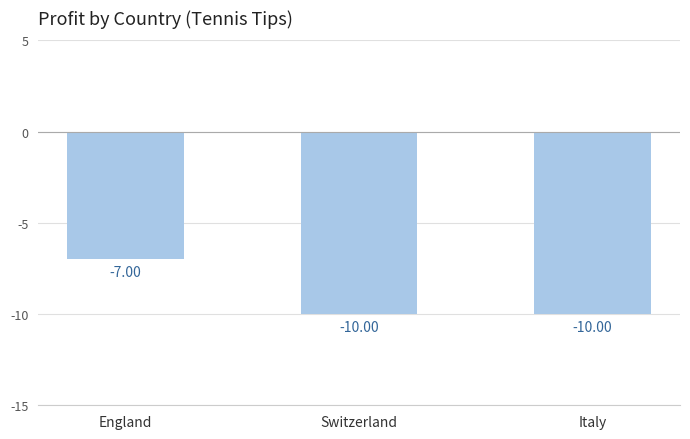

Reading right to left, list all the values displayed in this chart.

Italy=-10	Switzerland=-10	England=-7